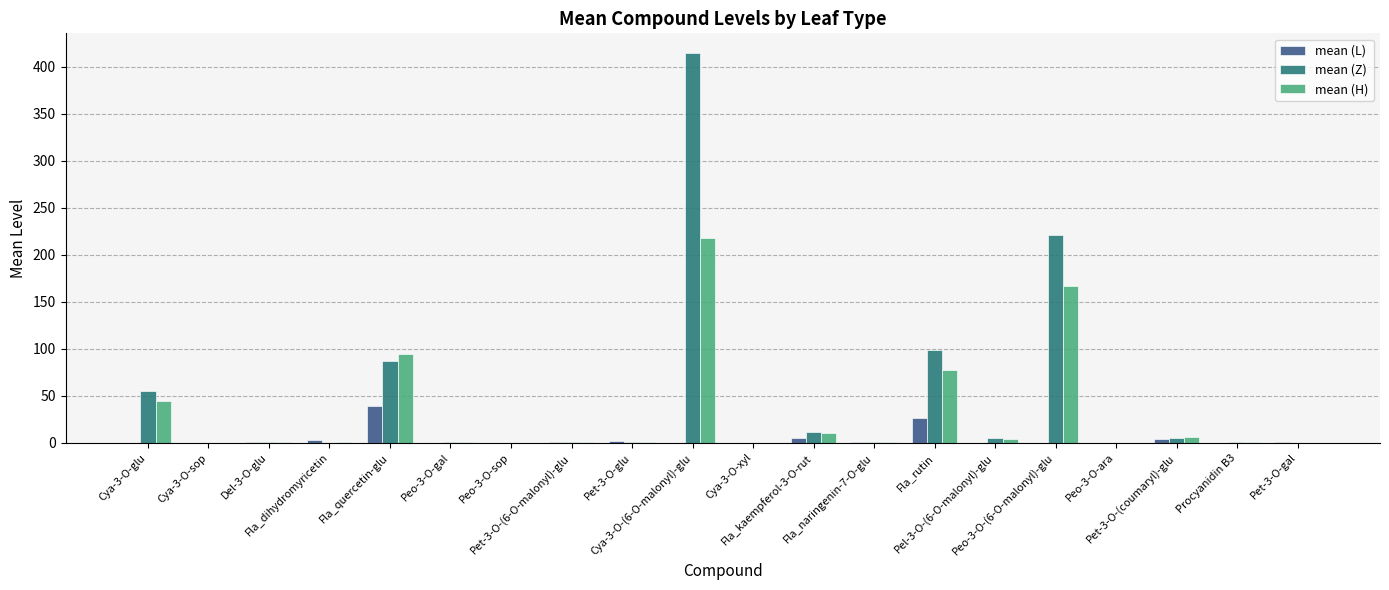

Are the bars grouped side by side (vs. stacked)?

Yes